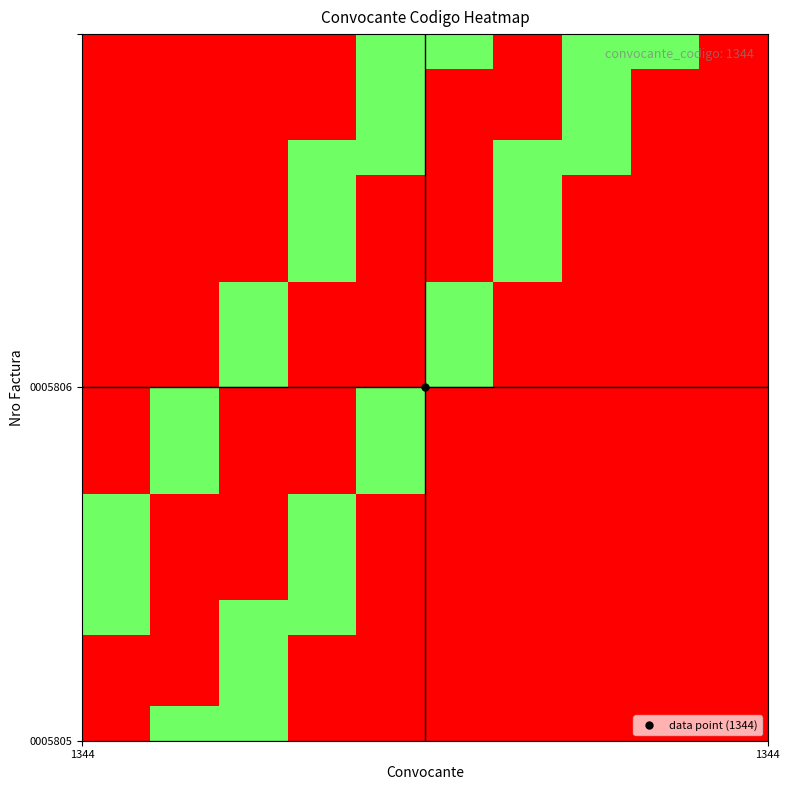

Count the number of data series in this chart.

20